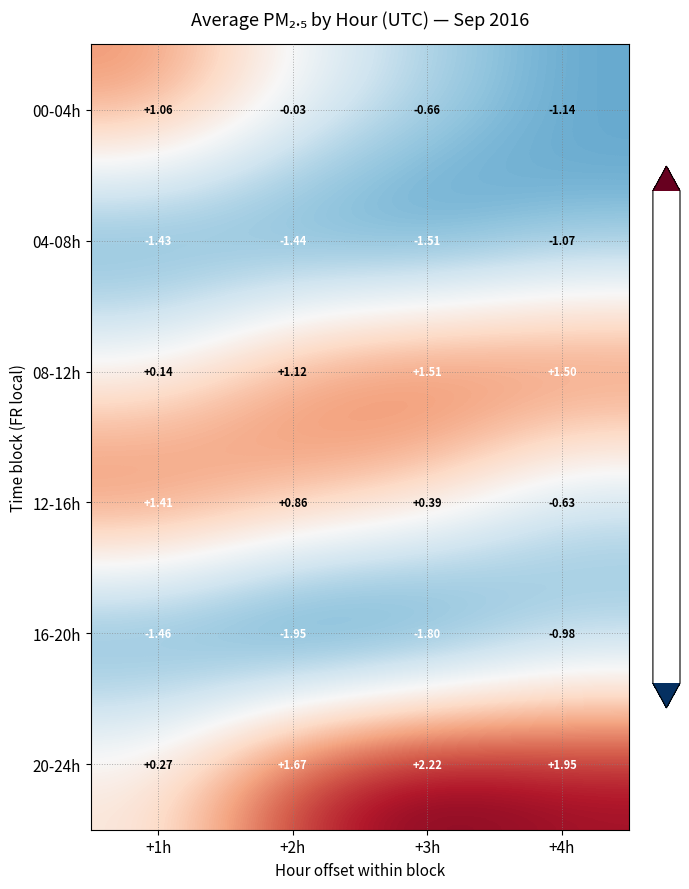

Which label corresponds to the smallest value in the chart?

+2h